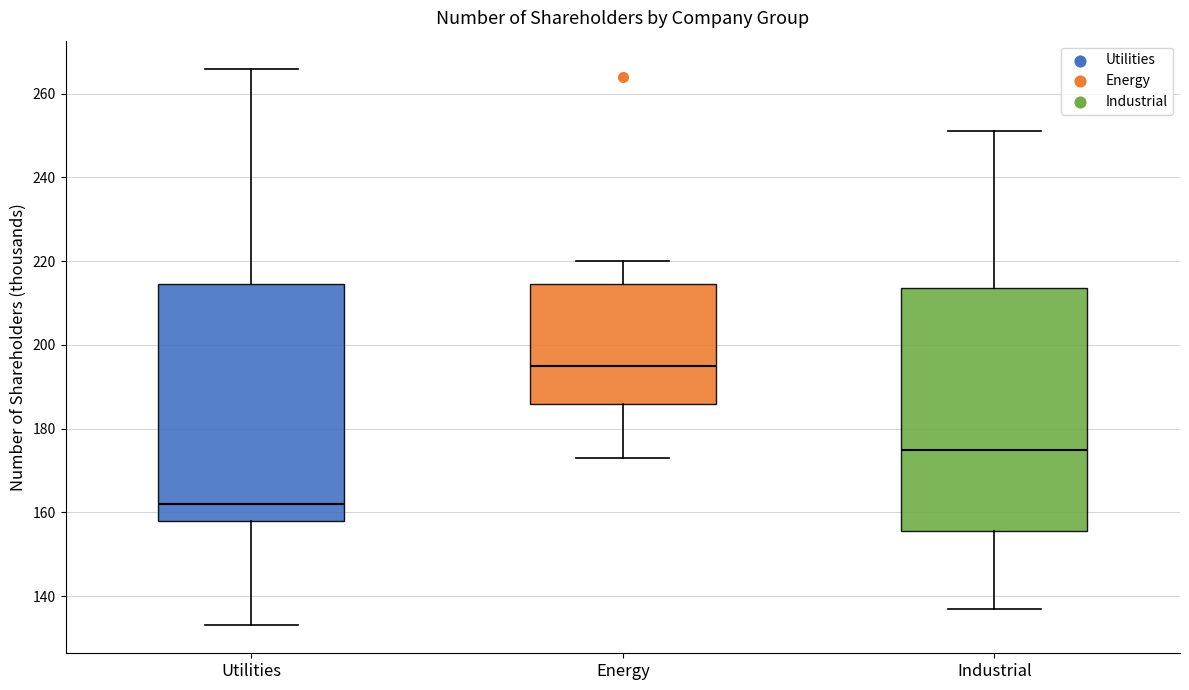

Which box's median line is the lowest?

Utilities